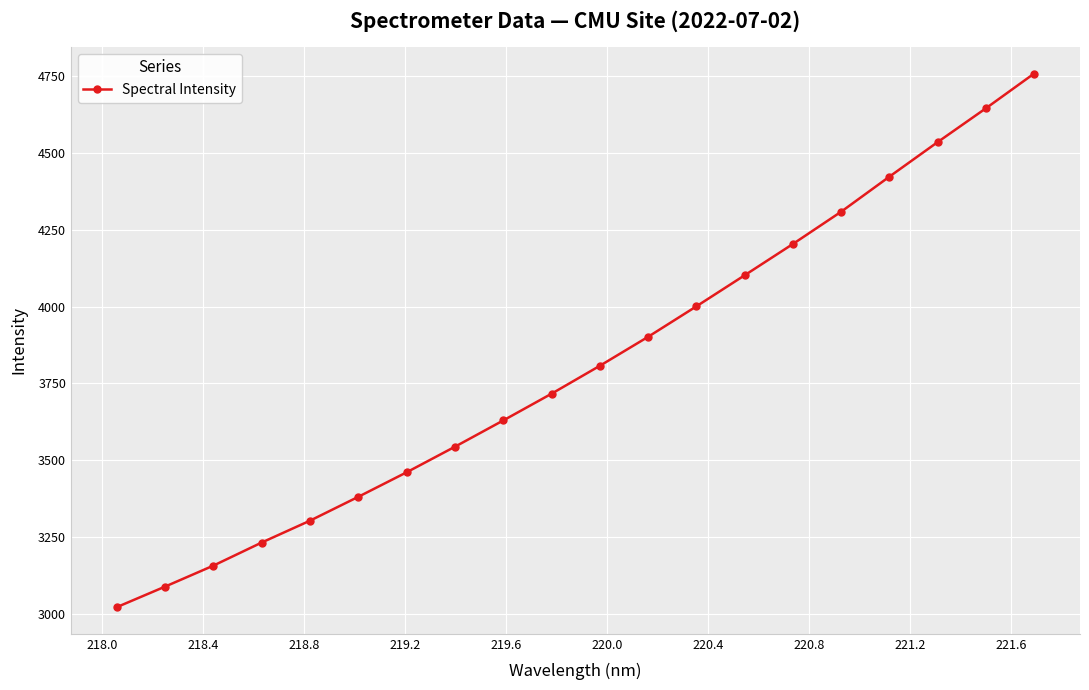

How many categories are shown in the chart?

20